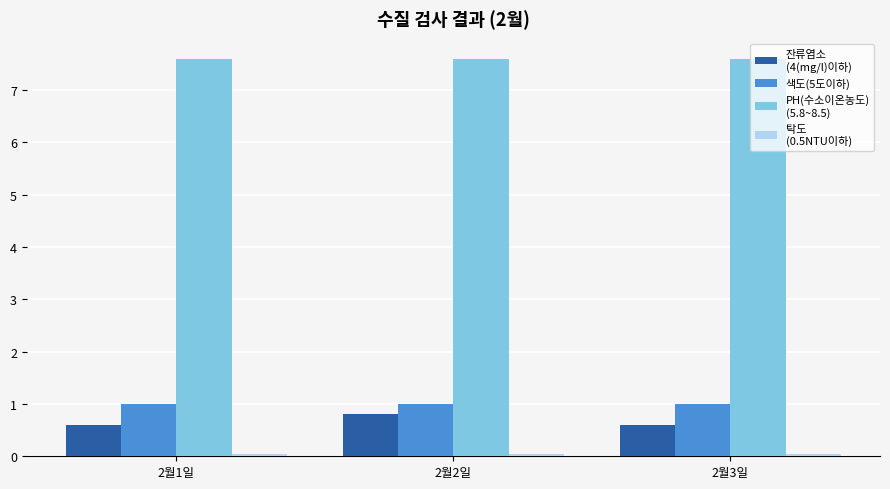

What is the total value across all series at 2월3일?

9.2